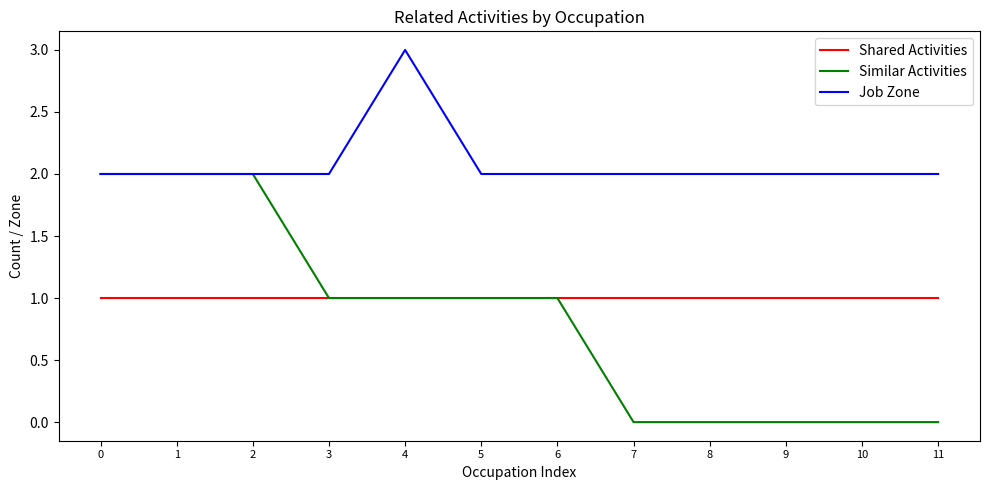

How many lines are shown in the chart?

3